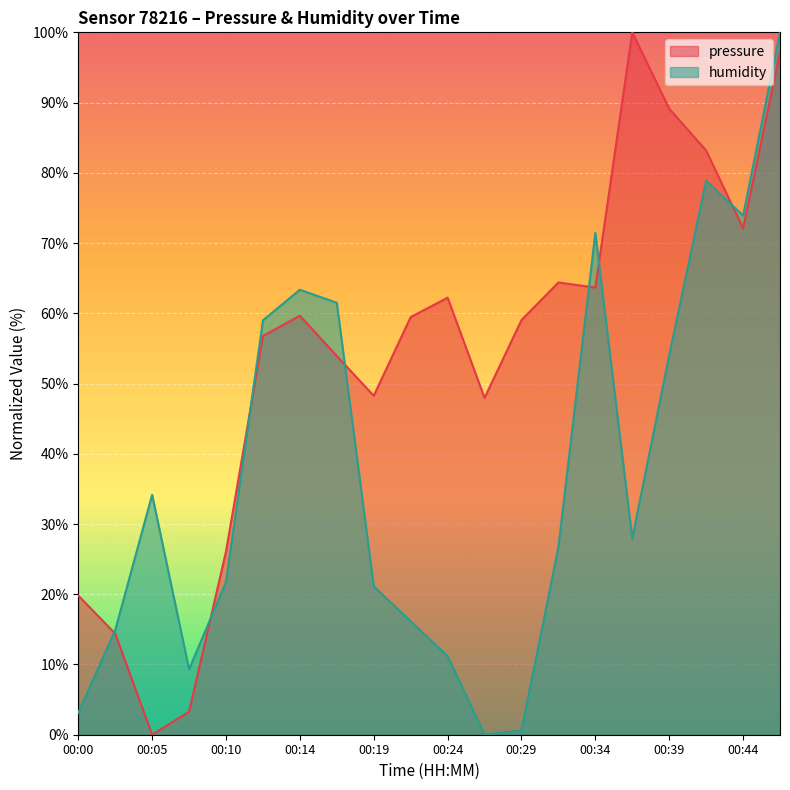

What is the total value across all series at 00:44?

146.0